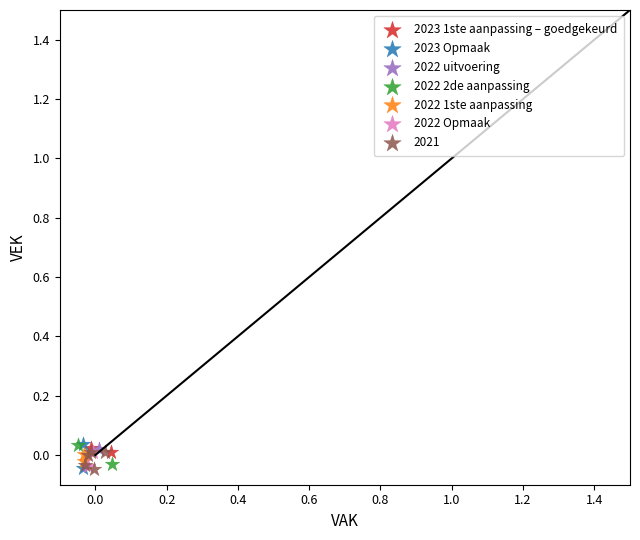

What are all the series names shown in the legend?

2023 1ste aanpassing – goedgekeurd, 2023 Opmaak, 2022 uitvoering, 2022 2de aanpassing, 2022 1ste aanpassing, 2022 Opmaak, 2021